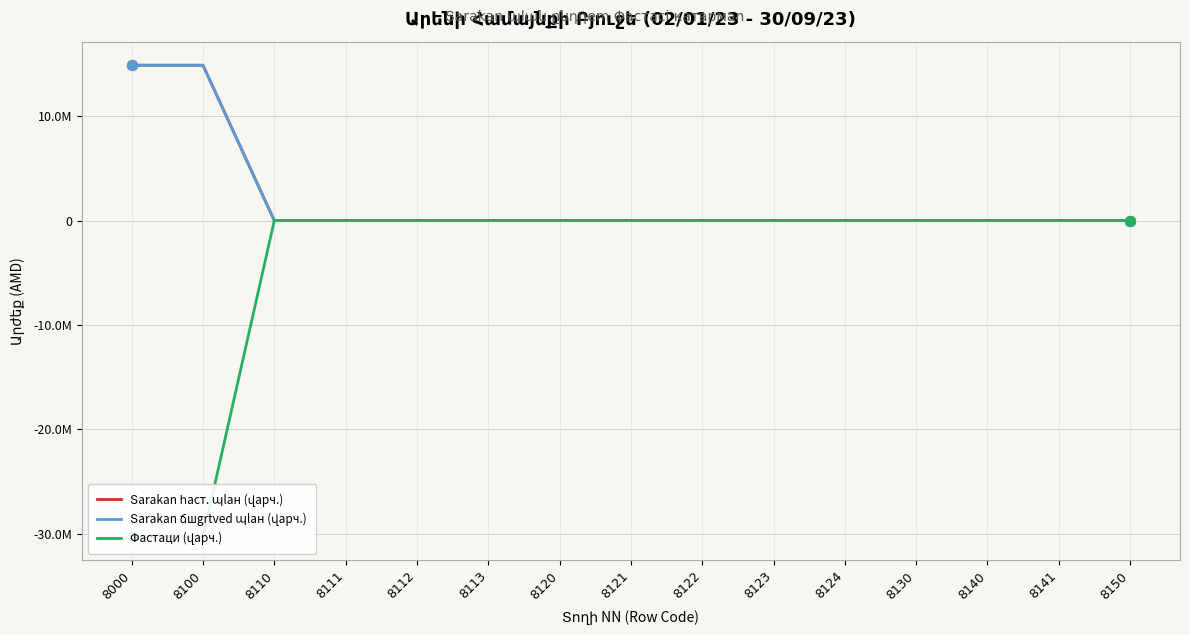

What are all the series names shown in the legend?

Տarakan հаст. պlан (վарч.), Տarakan ճшgrtved պlан (վарч.), Փастаци (վарч.)